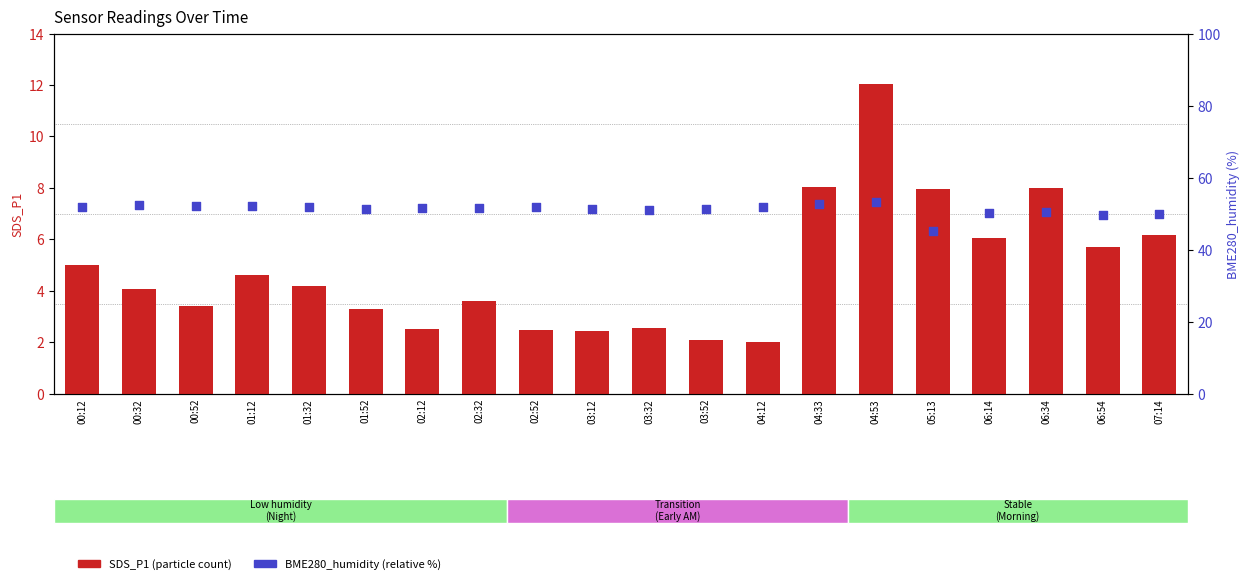

Is the value of BME280_humidity at 03:12 greater than the value of SDS_P1 at 05:13?

Yes